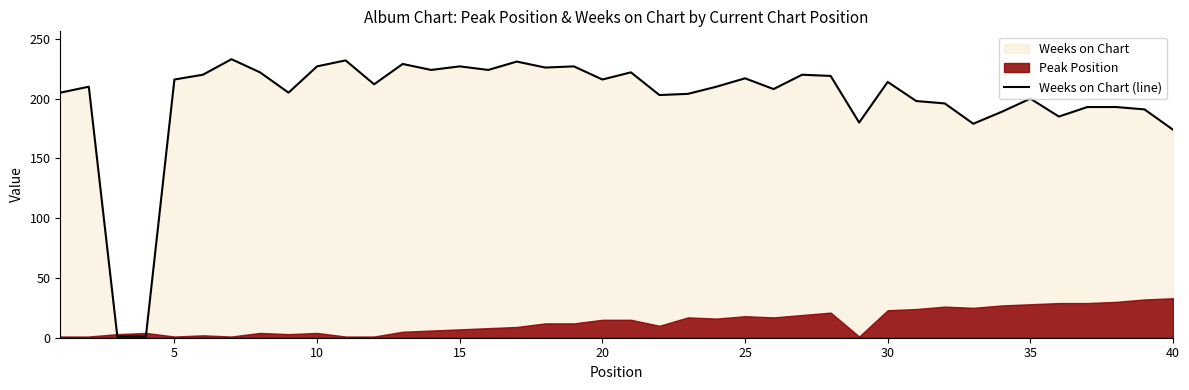

What is the maximum value for Weeks on Chart (line)?

233